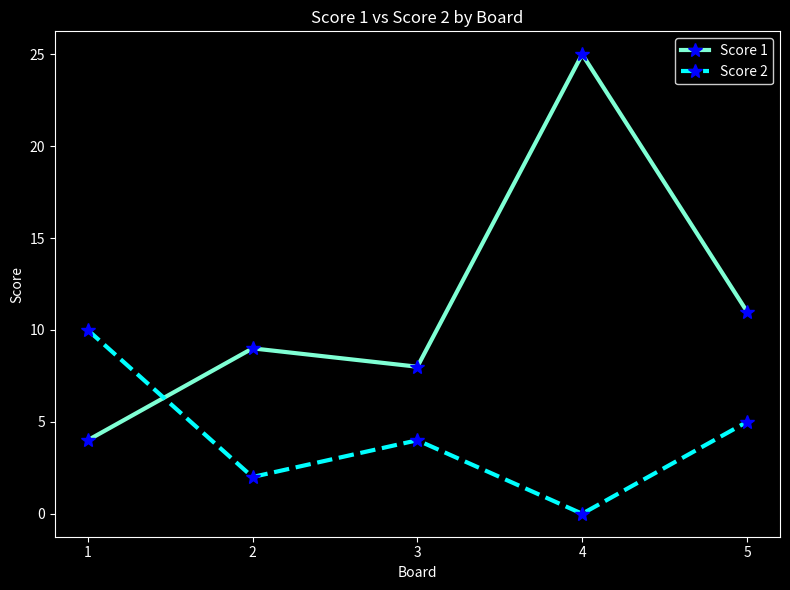

What is the lowest value of the Score 1 series?

4